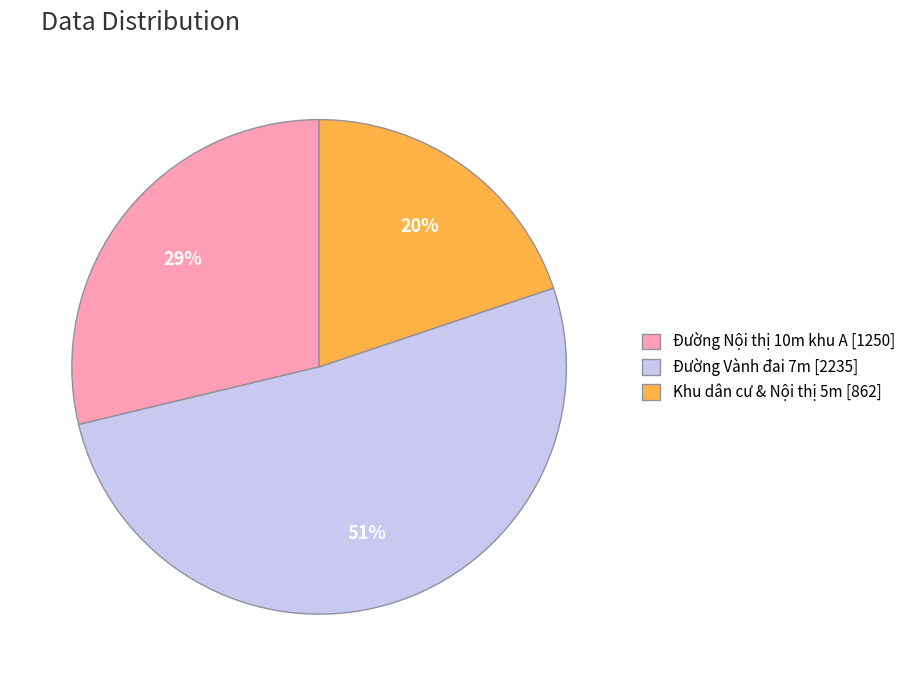

Do Đường Vành đai 7m [2235] and Khu dân cư & Nội thị 5m [862] together represent more than half of the pie?

Yes